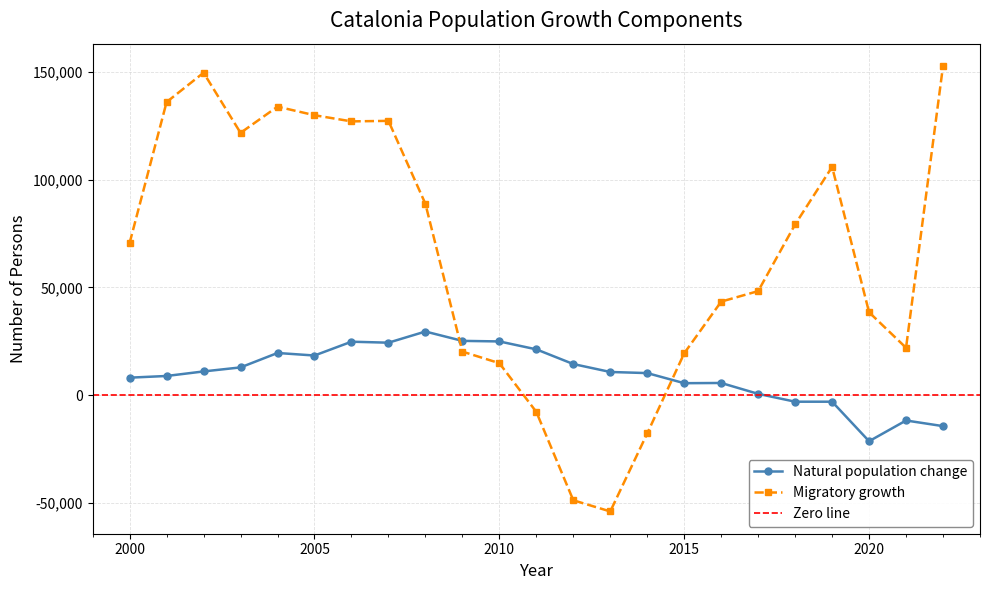

What is the average value of the Natural population change series?

9707